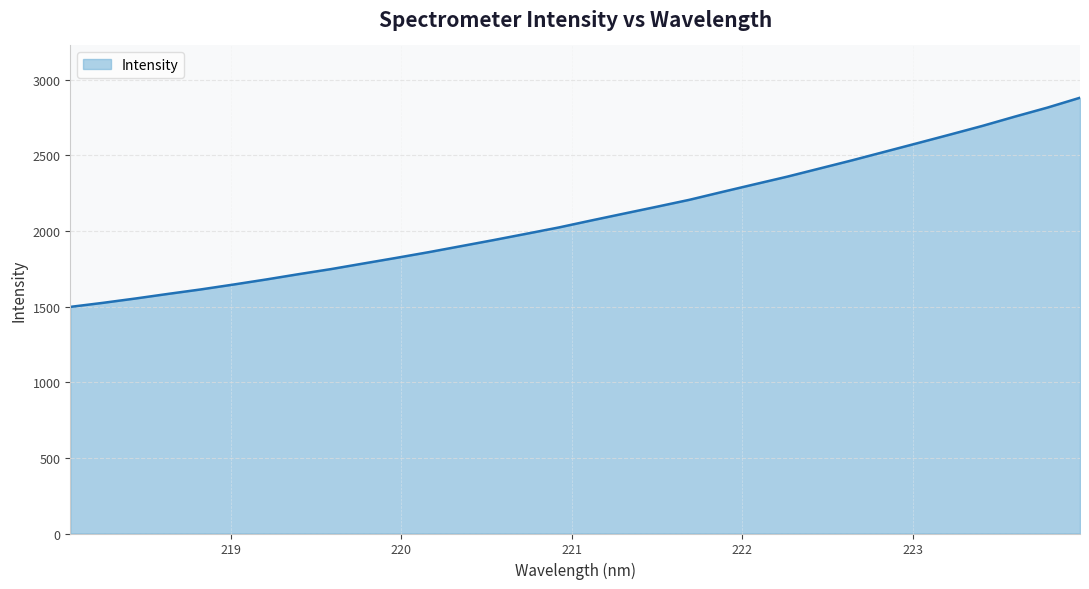

What is the difference between the maximum and minimum values?

1382.4